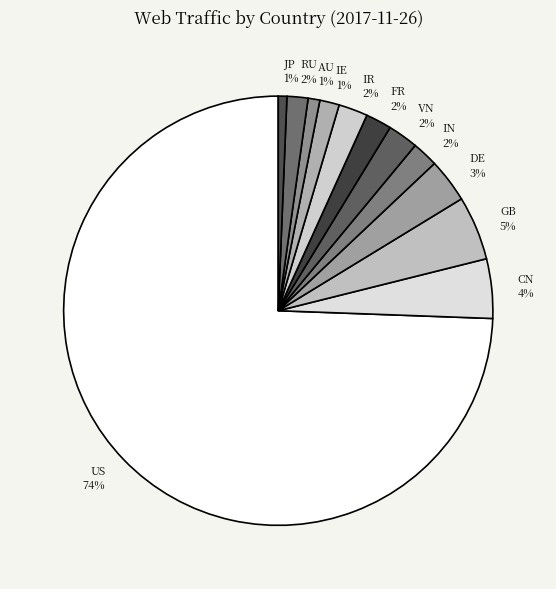

Do IR and DE together represent more than half of the pie?

No